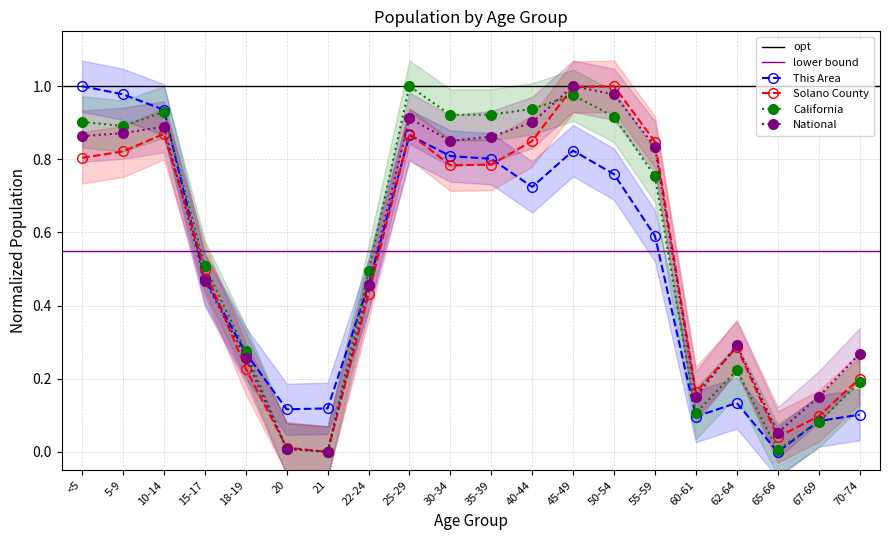

Which series ends up on top after the final intersection of This Area and Solano County?

Solano County